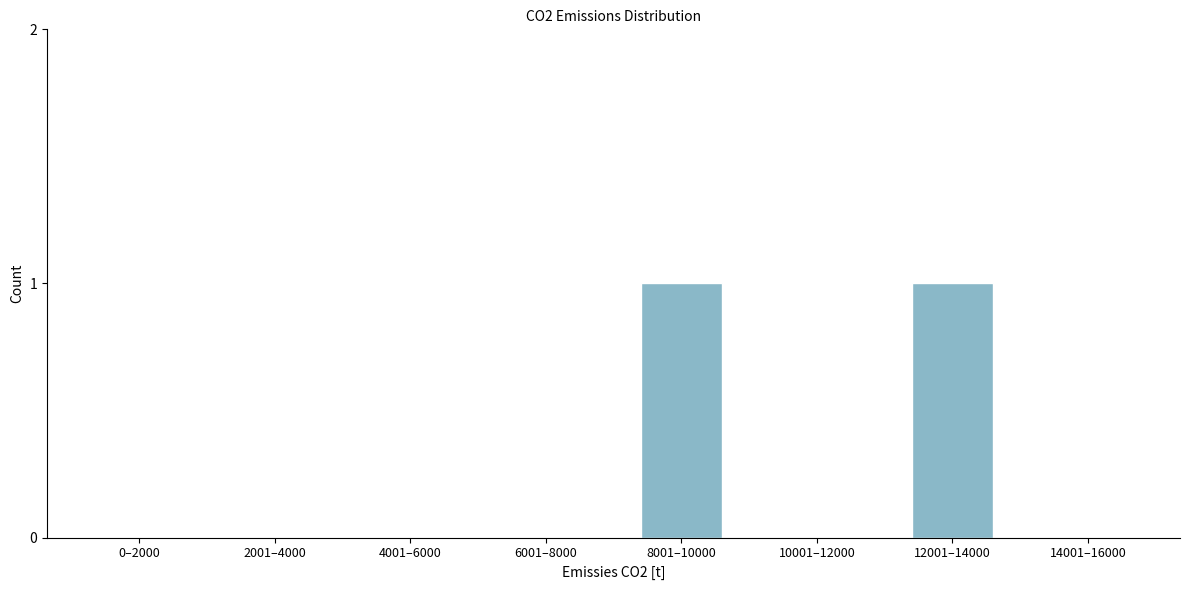

Reading right to left, transcribe all the data shown in this chart.

14001–16000=0	12001–14000=1	10001–12000=0	8001–10000=1	6001–8000=0	4001–6000=0	2001–4000=0	0–2000=0